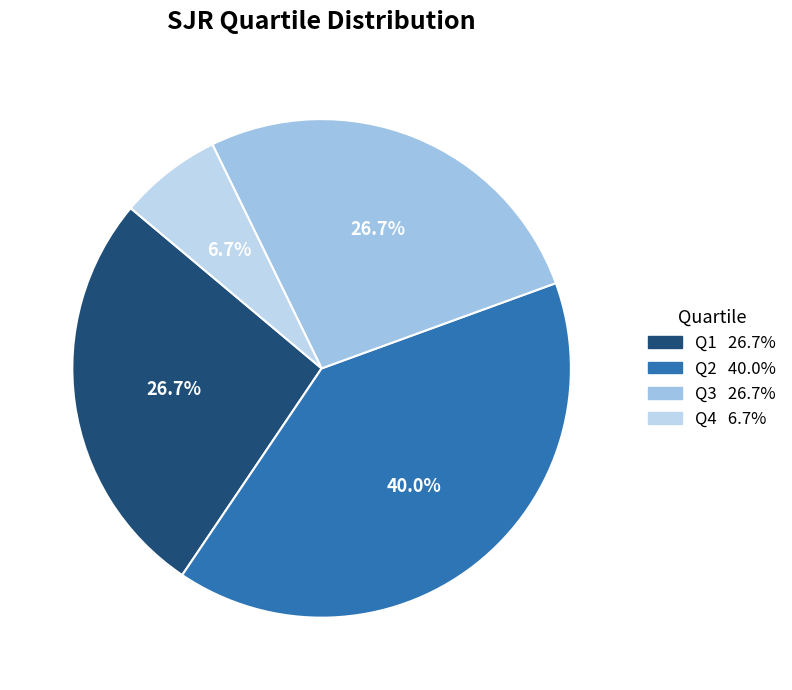

Between Q2 and Q3, which is larger?

Q2